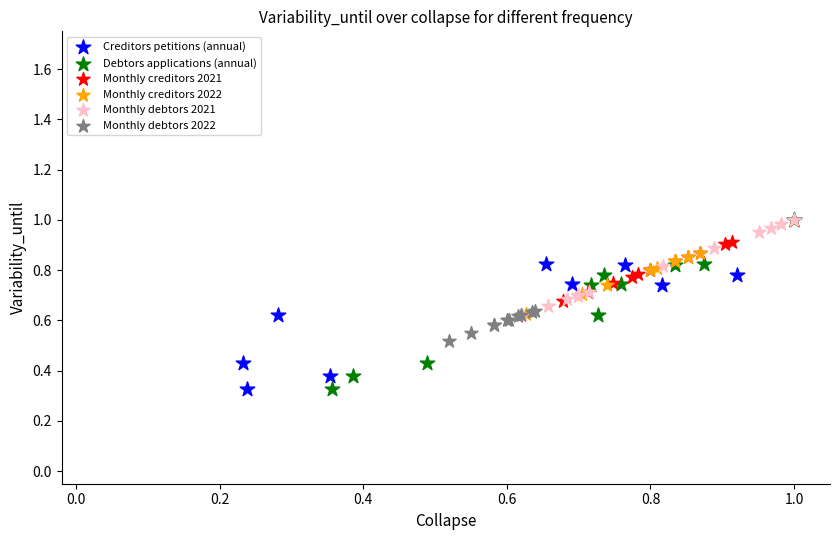

What are all the series names shown in the legend?

Creditors petitions (annual), Debtors applications (annual), Monthly creditors 2021, Monthly creditors 2022, Monthly debtors 2021, Monthly debtors 2022